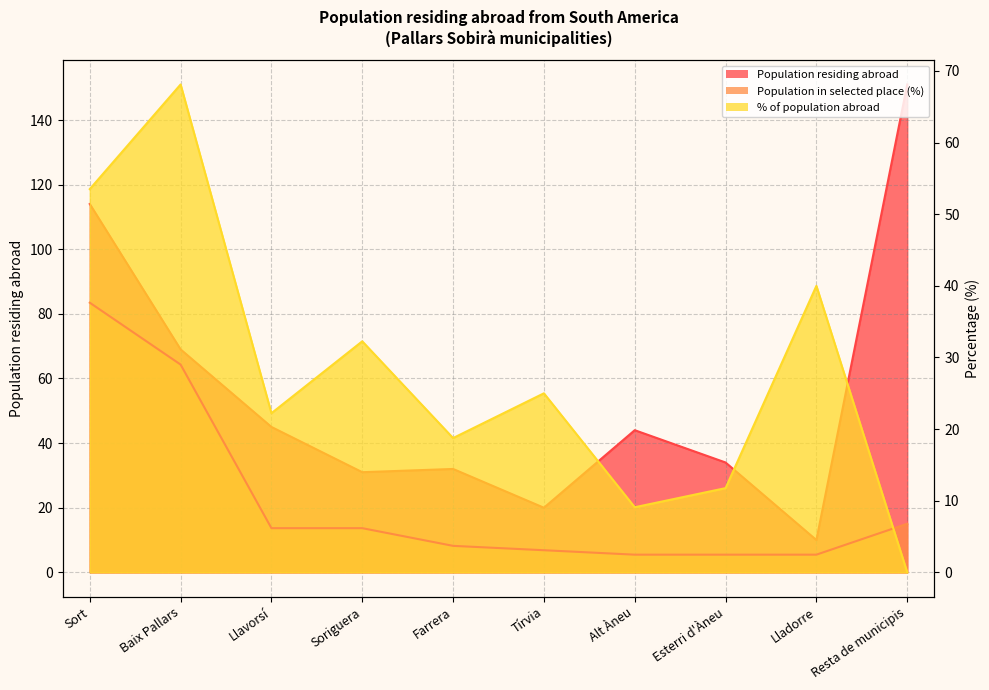

What value does the % of population abroad series have at Soriguera?

32.3